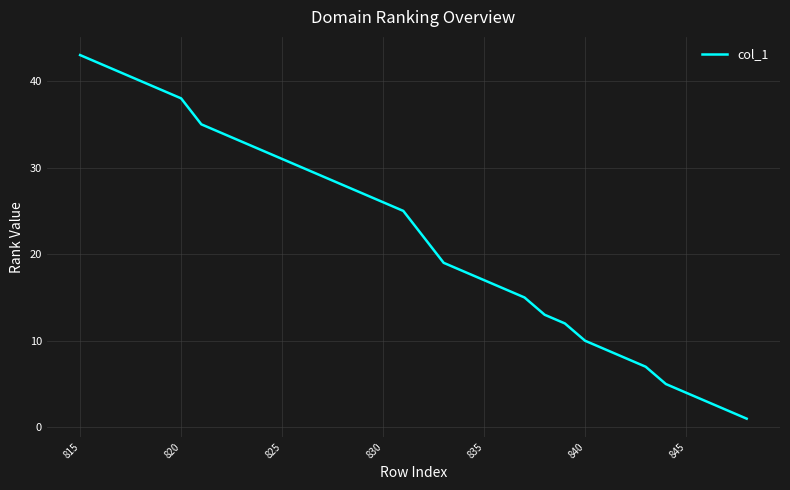

Which category has the highest value across all series?

815